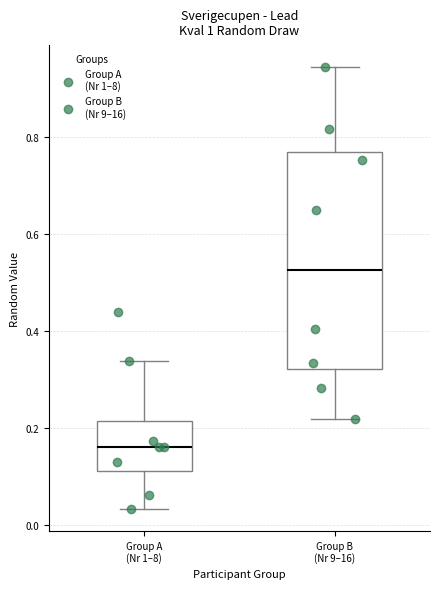

Where is the lower edge of the box for Group A (Nr 1–8) on the y-axis? The values are not printed on the chart, so give them approximately, as read against the axis.

0.12